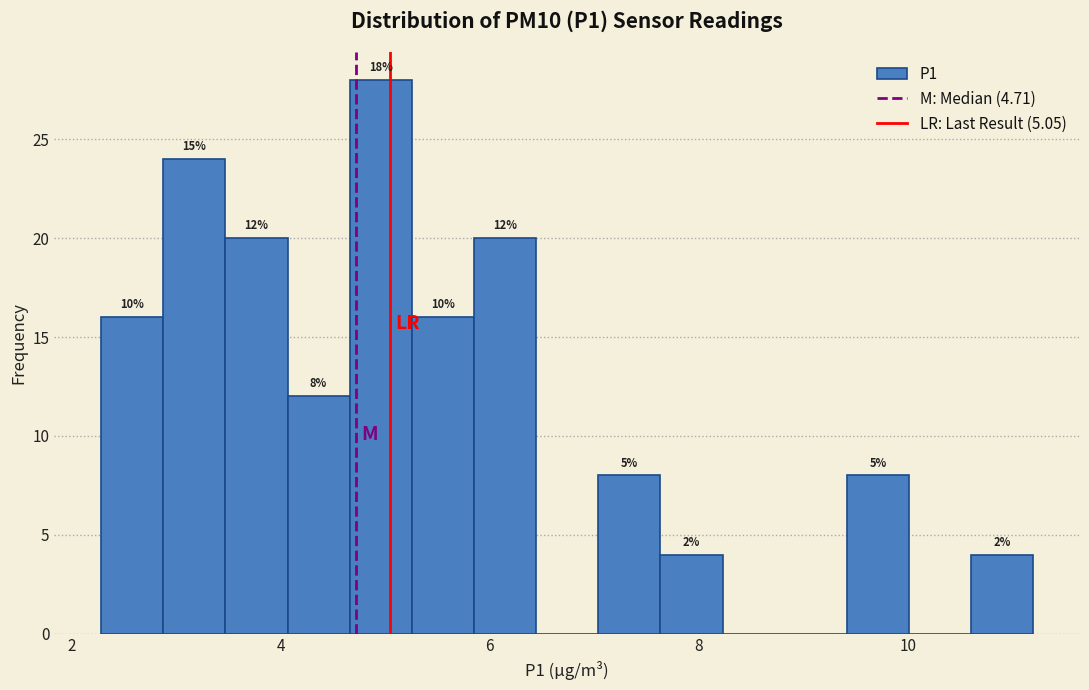

Around what value on the x-axis is the tallest bar? Give the approximate position of its centre, as read against the axis.

5.0